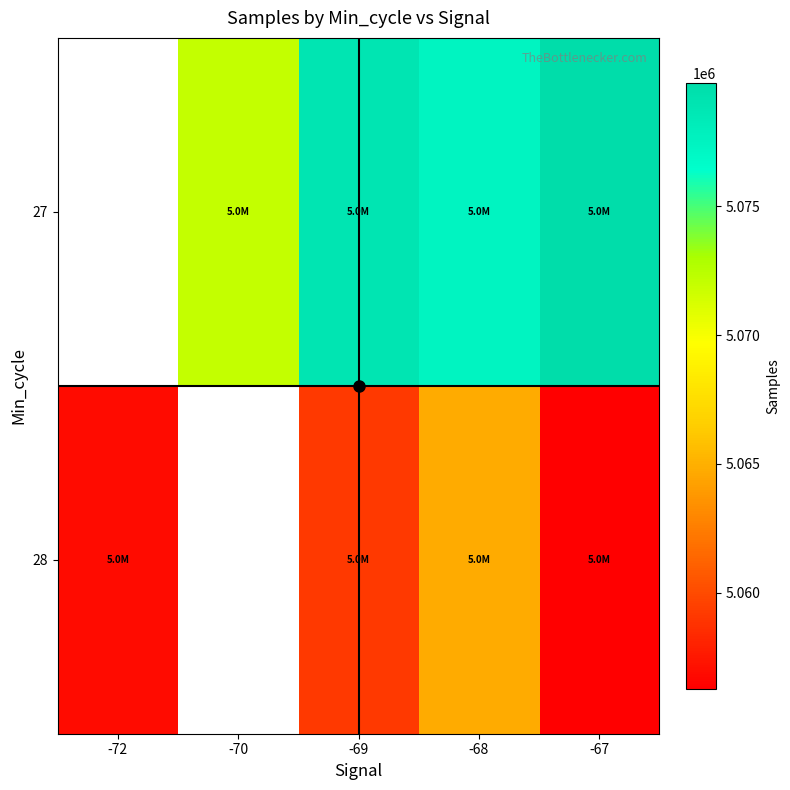

How many positive values does the 27 series have?

4